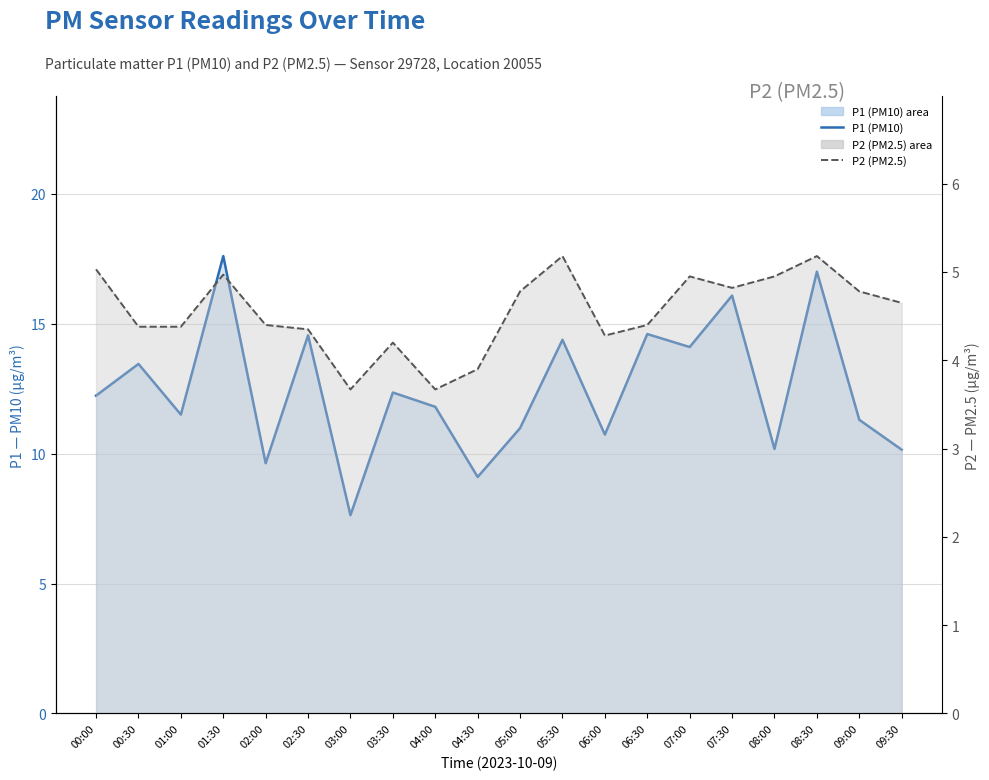

Rank the series by their average value, from highest to lowest.

P1 (PM10) line, P2 (PM2.5) line